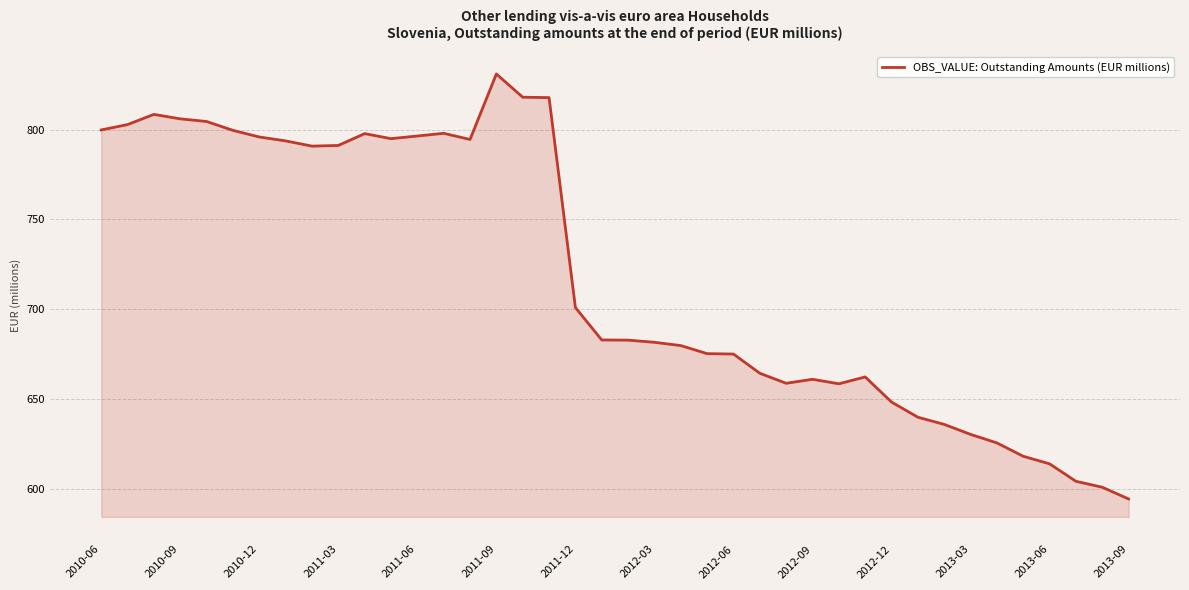

What is the smallest value displayed?

594.4